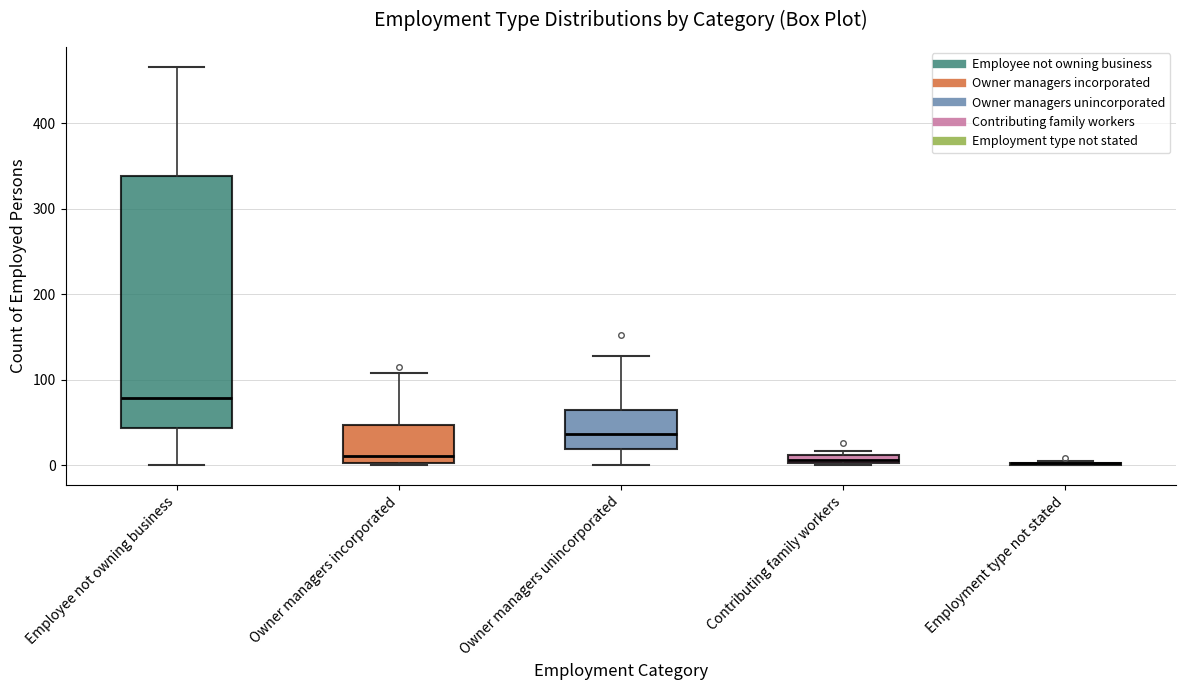

Where is the lower edge of the box for Contributing family workers on the y-axis? The values are not printed on the chart, so give them approximately, as read against the axis.

0